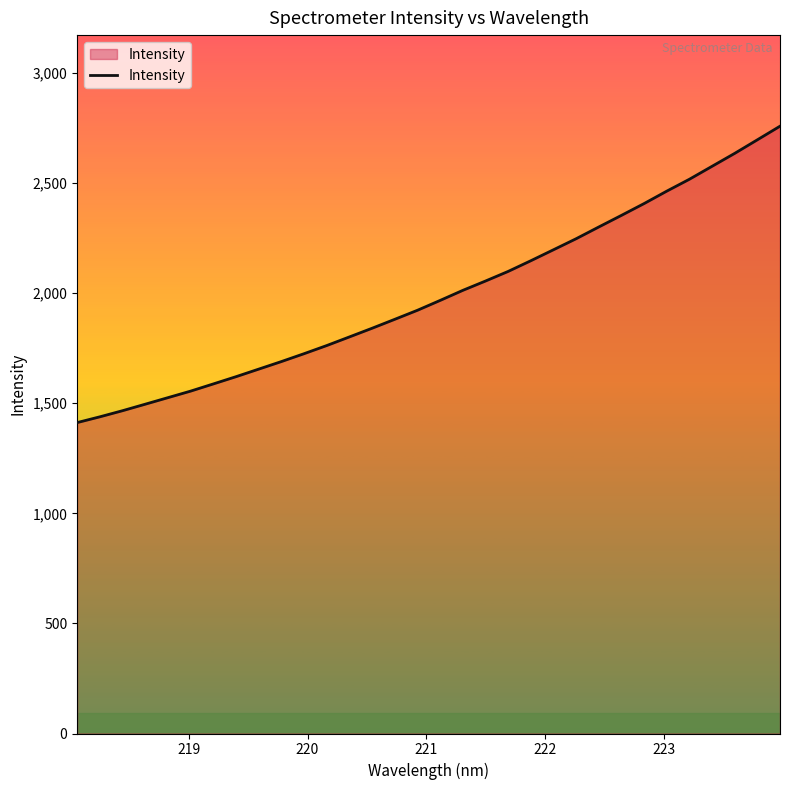

What is the difference between the maximum and minimum values?

1346.2